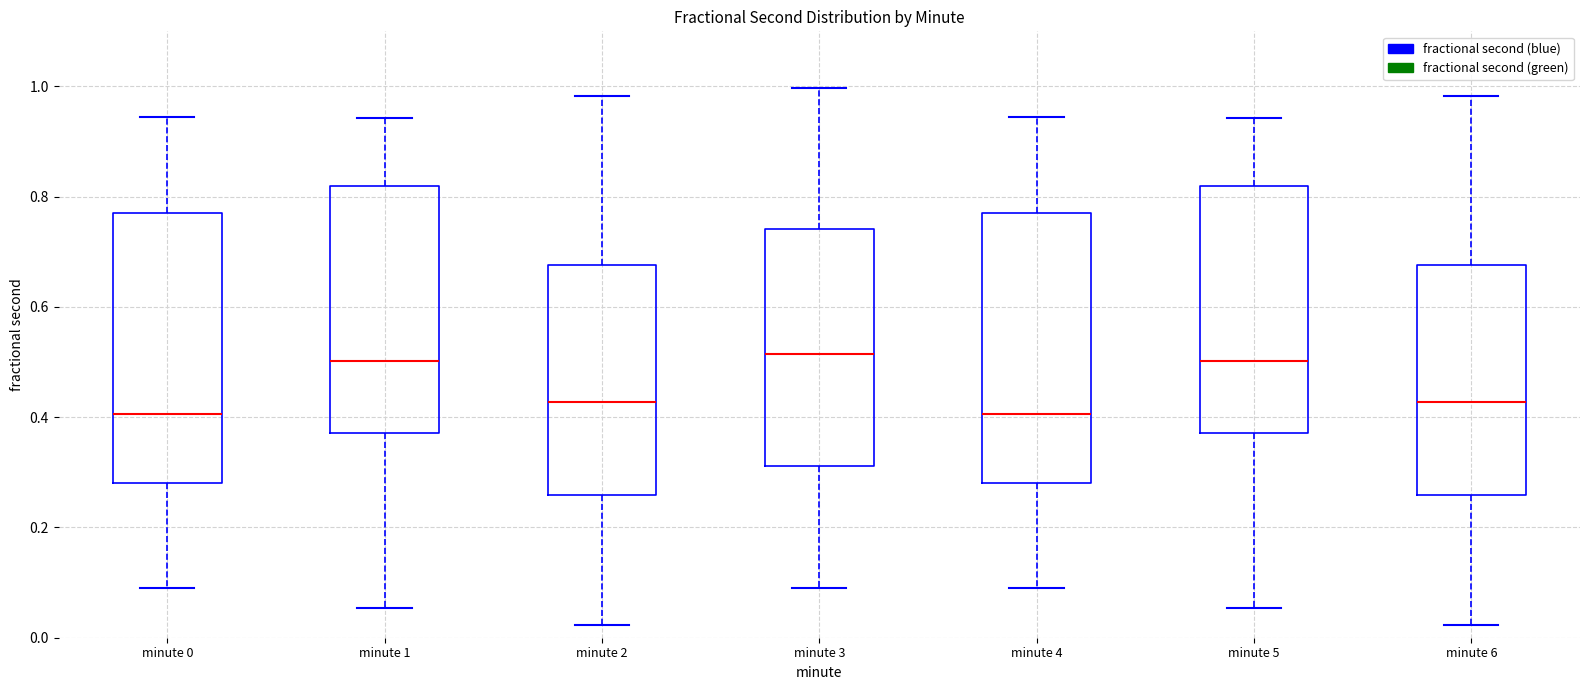

Where does the lower whisker of the box for minute 5 end on the y-axis? The values are not printed on the chart, so give them approximately, as read against the axis.

0.06